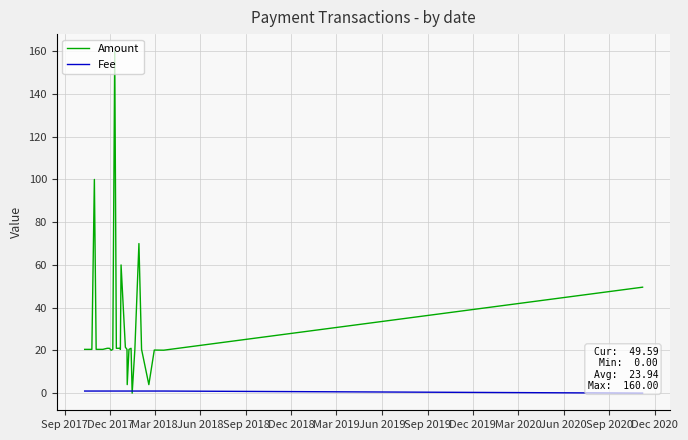

How many interior local peaks does the Amount series have?

6